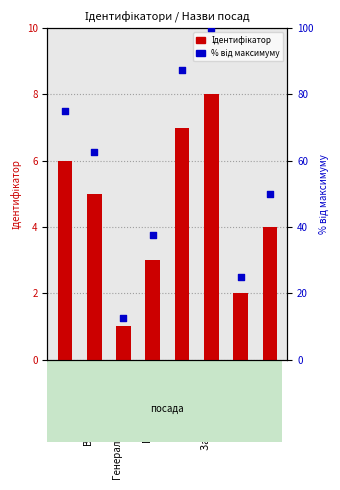

Is the value of Ідентифікатор at Генеральний директор greater than the value of % від максимуму at Ректор?

No